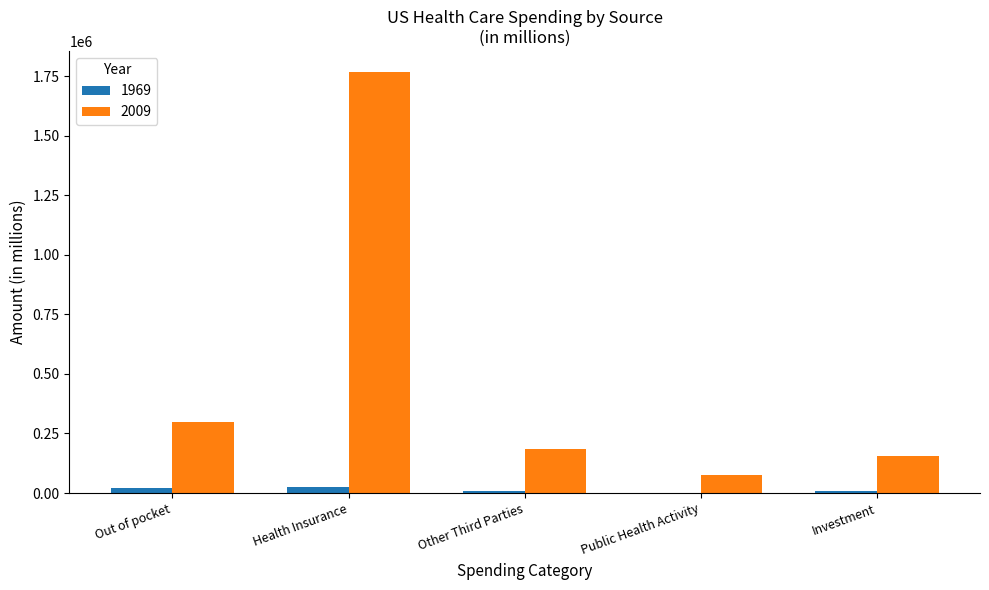

The value of 2009 at Health Insurance is 2919884.3. True or false?

False